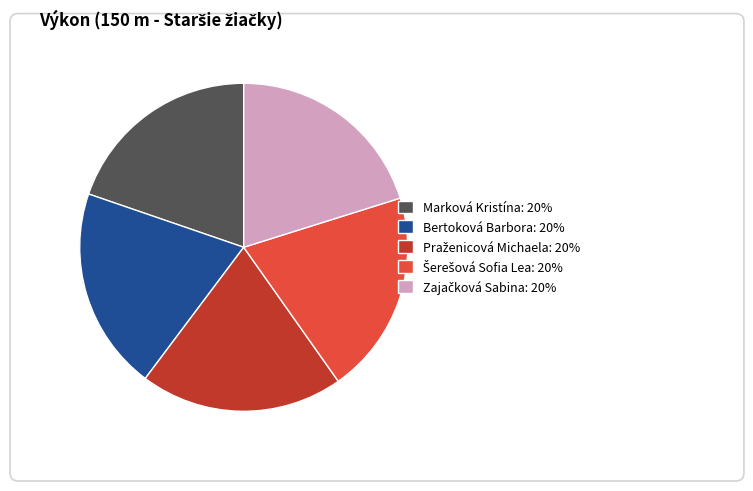

Does any single category account for the majority?

No